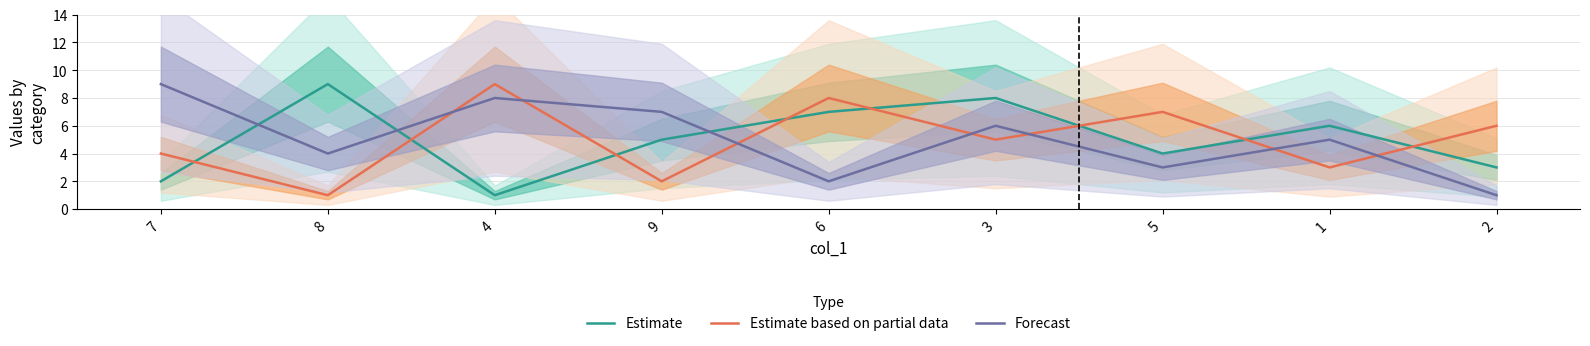

Reading left to right, extract all data points from this chart.

Estimate: 7=2	8=9	4=1	9=5	6=7	3=8	5=4	1=6	2=3
Estimate based on partial data: 7=4	8=1	4=9	9=2	6=8	3=5	5=7	1=3	2=6
Forecast: 7=9	8=4	4=8	9=7	6=2	3=6	5=3	1=5	2=1